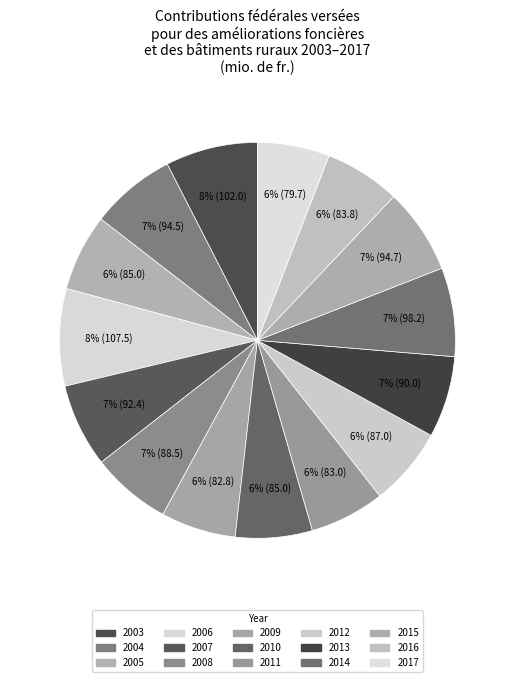

Count the number of slices in the pie.

15